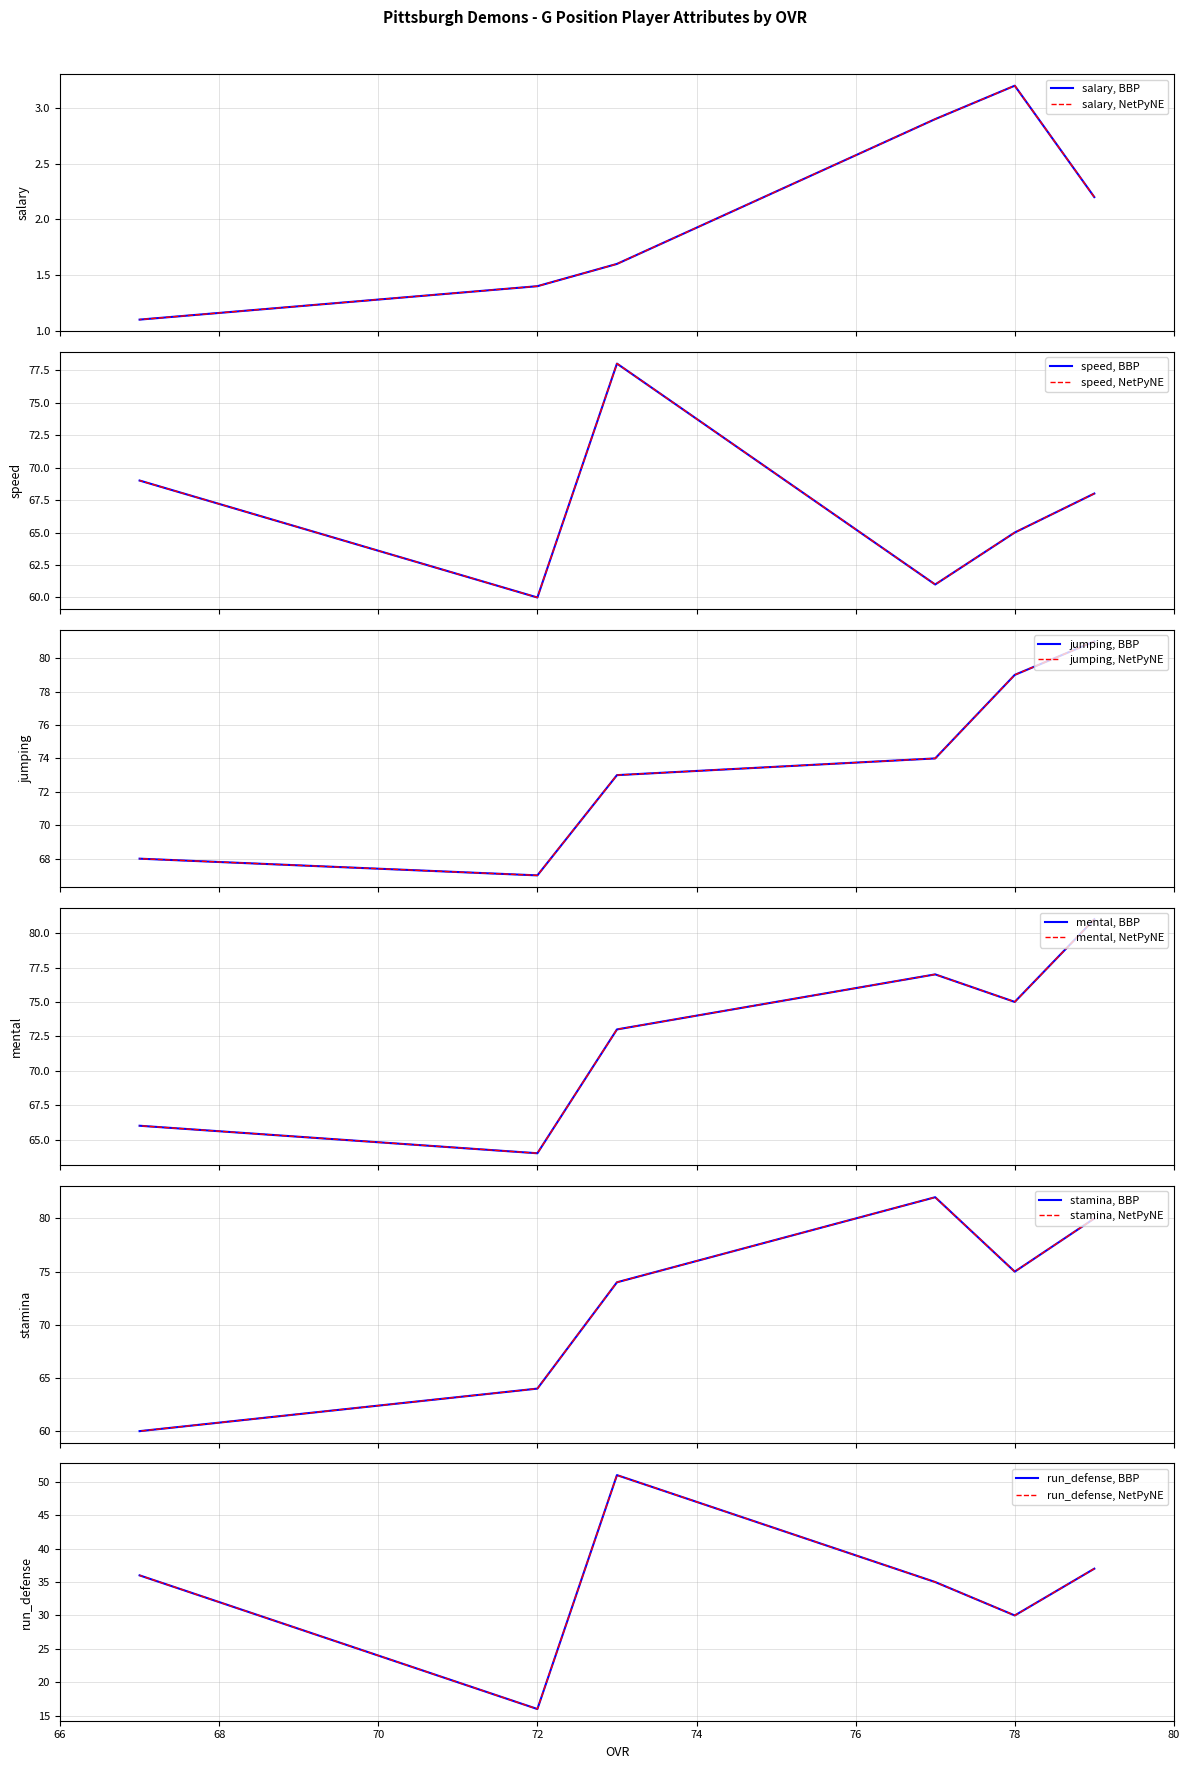

True or false: salary and speed cross at least once.

False